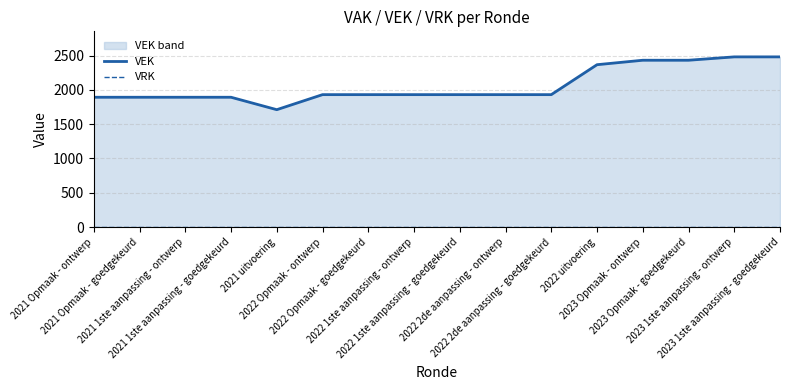

Reading left to right, list all the values displayed in this chart.

VEK: 2021 Opmaak - ontwerp=1892	2021 Opmaak - goedgekeurd=1892	2021 1ste aanpassing - ontwerp=1892	2021 1ste aanpassing - goedgekeurd=1892	2021 uitvoering=1711	2022 Opmaak - ontwerp=1930	2022 Opmaak - goedgekeurd=1930	2022 1ste aanpassing - ontwerp=1930	2022 1ste aanpassing - goedgekeurd=1930	2022 2de aanpassing - ontwerp=1930	2022 2de aanpassing - goedgekeurd=1930	2022 uitvoering=2366	2023 Opmaak - ontwerp=2431	2023 Opmaak - goedgekeurd=2431	2023 1ste aanpassing - ontwerp=2480	2023 1ste aanpassing - goedgekeurd=2480
VRK: 2021 Opmaak - ontwerp=0	2021 Opmaak - goedgekeurd=0	2021 1ste aanpassing - ontwerp=0	2021 1ste aanpassing - goedgekeurd=0	2021 uitvoering=0	2022 Opmaak - ontwerp=0	2022 Opmaak - goedgekeurd=0	2022 1ste aanpassing - ontwerp=0	2022 1ste aanpassing - goedgekeurd=0	2022 2de aanpassing - ontwerp=0	2022 2de aanpassing - goedgekeurd=0	2022 uitvoering=0	2023 Opmaak - ontwerp=0	2023 Opmaak - goedgekeurd=0	2023 1ste aanpassing - ontwerp=0	2023 1ste aanpassing - goedgekeurd=0